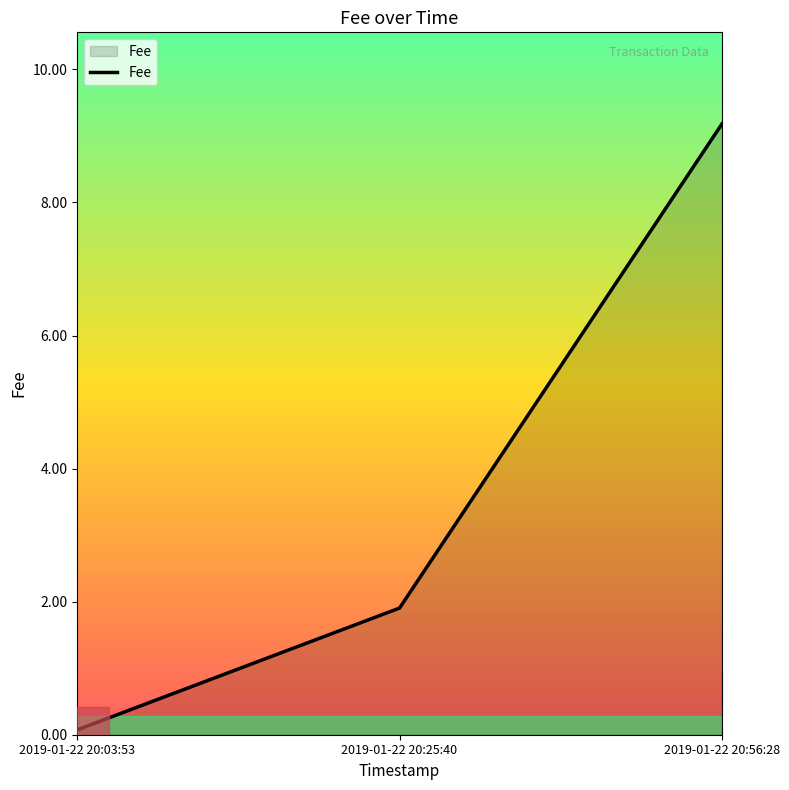

What is the sum of the values at 2019-01-22 20:03:53 and 2019-01-22 20:25:40?

2.0